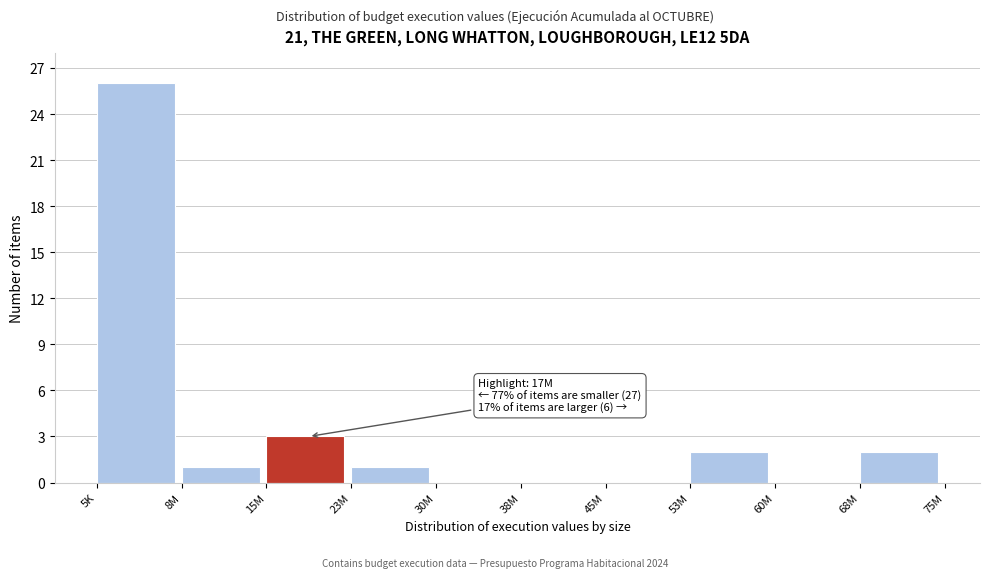

Reading left to right, list all the values displayed in this chart.

5K=26	8M=1	15M=3	23M=1	30M=0	38M=0	45M=0	53M=2	60M=0	68M=2